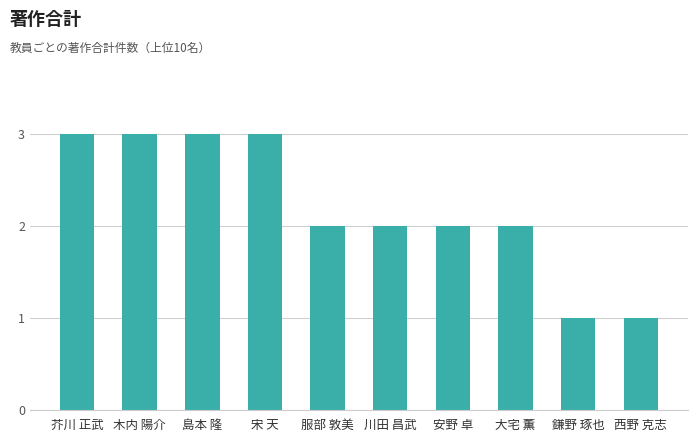

Does the chart contain any negative values?

No